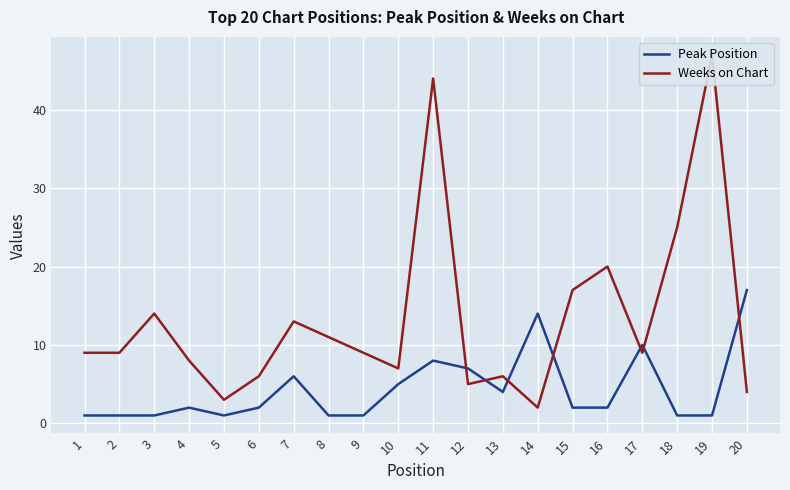

What is the difference between the maximum and second lowest values in the Weeks on Chart series?

44